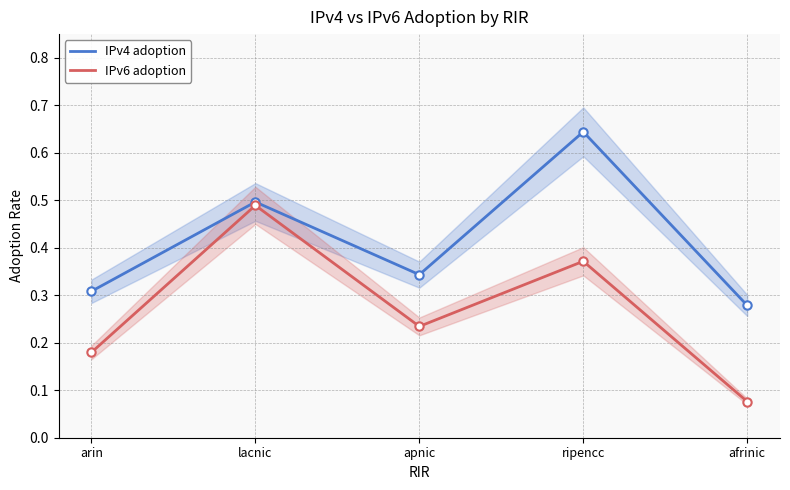

Rank the categories by IPv4 adoption value from lowest to highest.

afrinic, arin, apnic, lacnic, ripencc